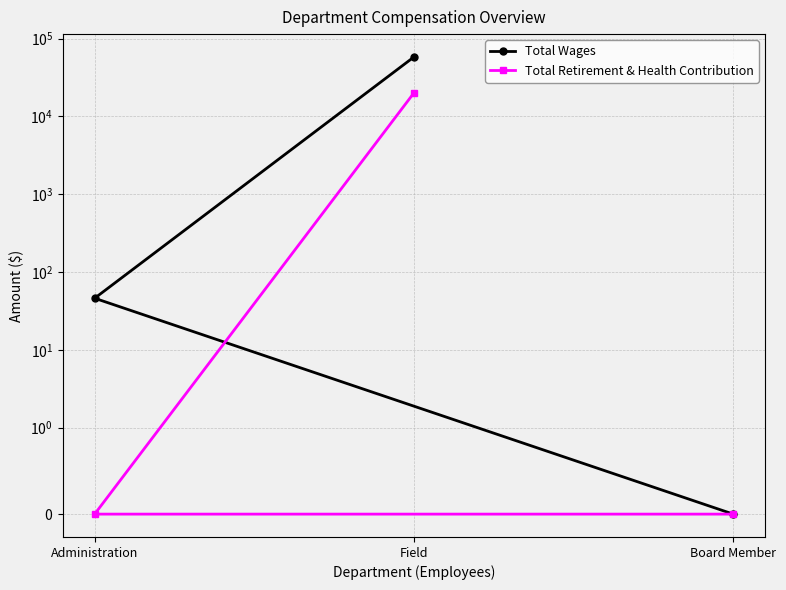

The value of Total Retirement & Health Contribution at Administration is 11136. True or false?

False